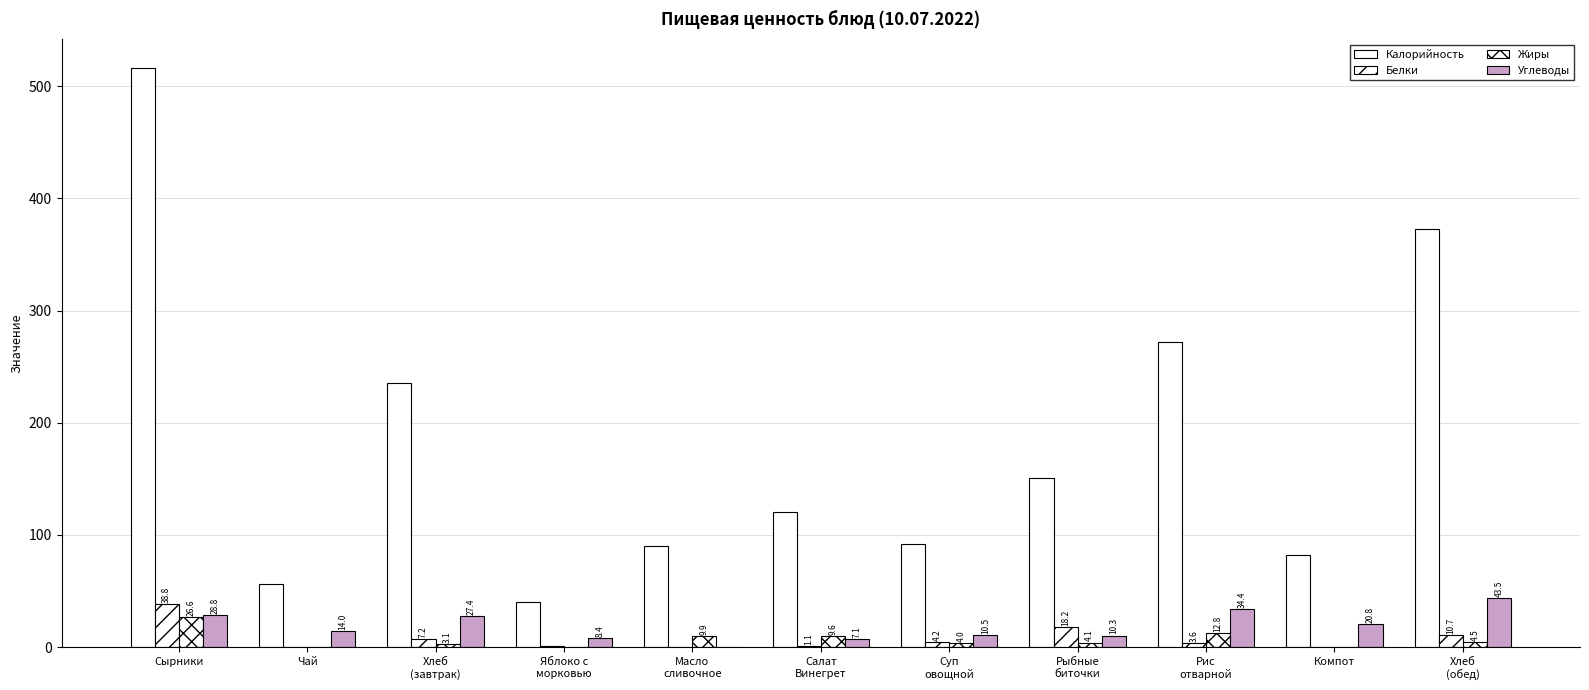

Are the bars horizontal?

No